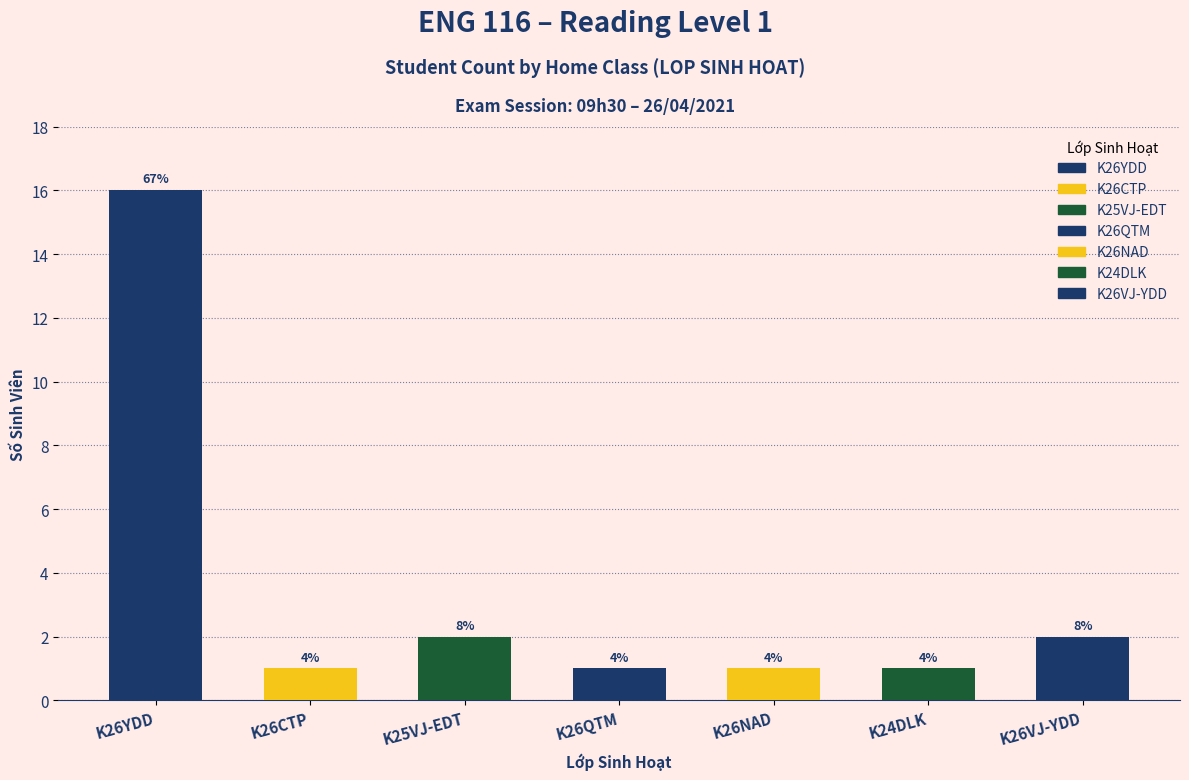

Reading left to right, list all the values displayed in this chart.

16	1	2	1	1	1	2